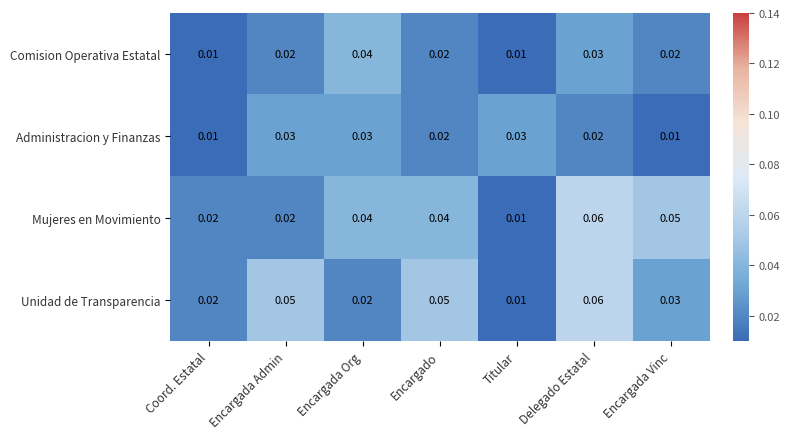

Count the number of categories in the chart.

7